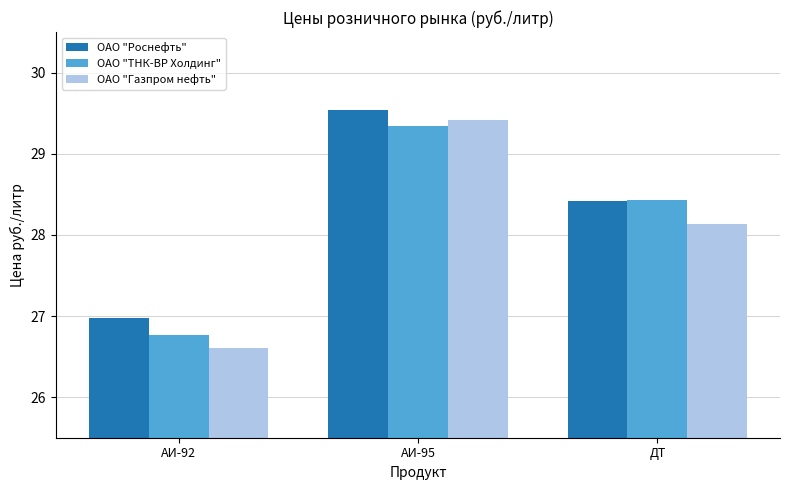

Reading right to left, extract all data points from this chart.

ОАО "Роснефть": 28.4	29.5	27.0
ОАО "ТНК-ВР Холдинг": 28.4	29.3	26.8
ОАО "Газпром нефть": 28.1	29.4	26.6